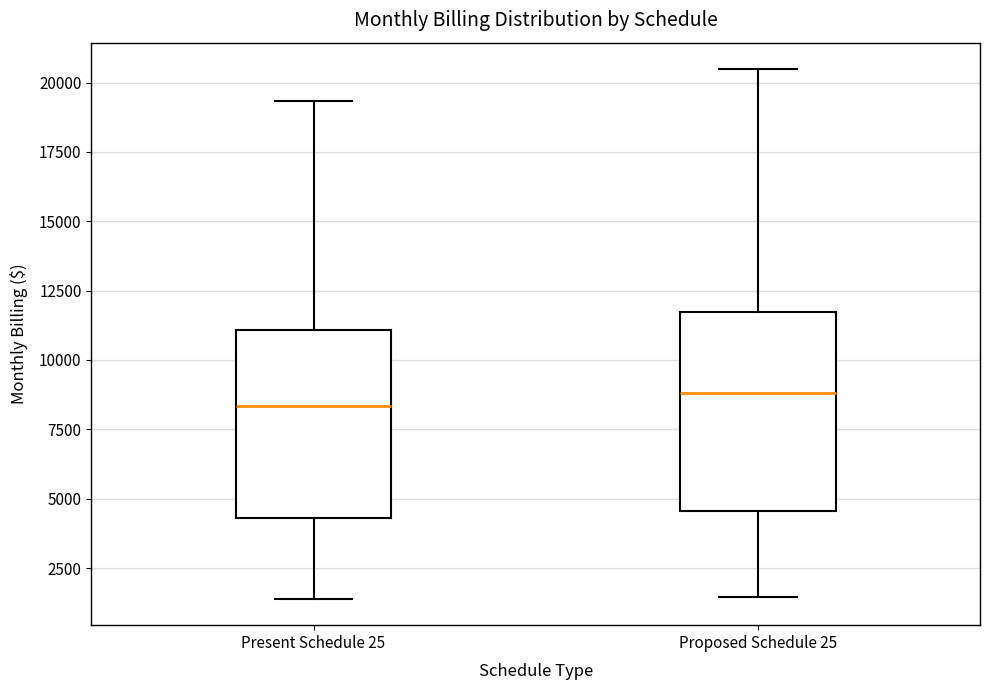

Reading left to right, read every box against the y-axis: the position of its median line, the range the box covers, and the ends of its whiskers. The values are not printed on the chart, so give them approximately, as read against the axis.

Present Schedule 25: median 8500, box 4500 to 11000, whiskers 1500 to 19500
Proposed Schedule 25: median 9000, box 4500 to 11500, whiskers 1500 to 20500